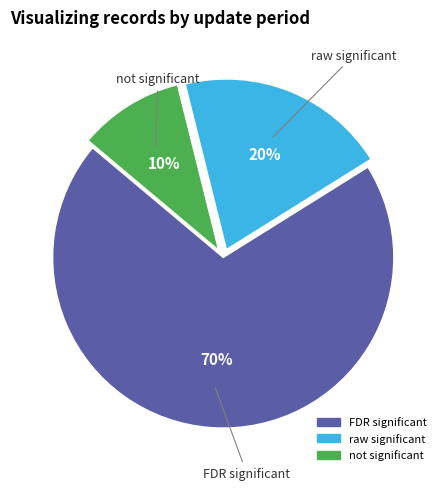

To the nearest percent, what is the average slice percentage?

33%